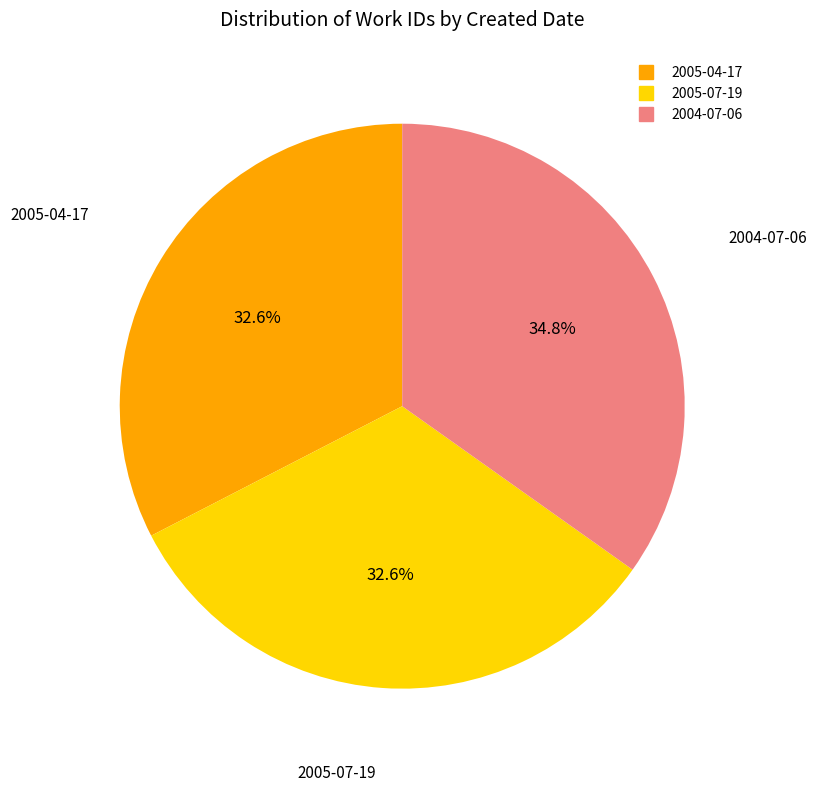

Does any single category account for the majority?

No